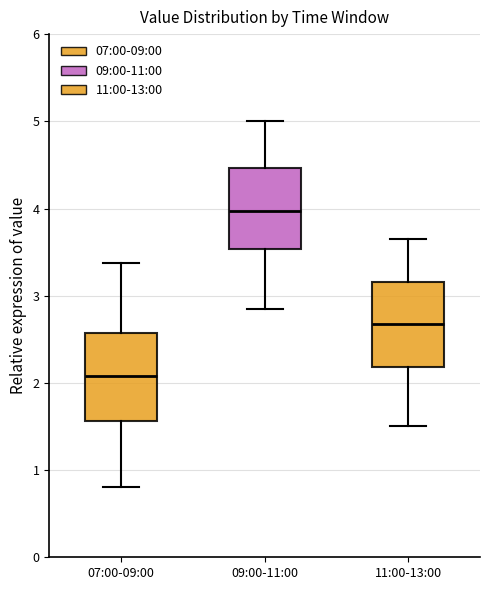

Reading left to right, read every box against the y-axis: the position of its median line, the range the box covers, and the ends of its whiskers. The values are not printed on the chart, so give them approximately, as read against the axis.

07:00-09:00: median 2.1, box 1.6 to 2.6, whiskers 0.8 to 3.4
09:00-11:00: median 4.0, box 3.5 to 4.5, whiskers 2.9 to 5.0
11:00-13:00: median 2.7, box 2.2 to 3.2, whiskers 1.5 to 3.7